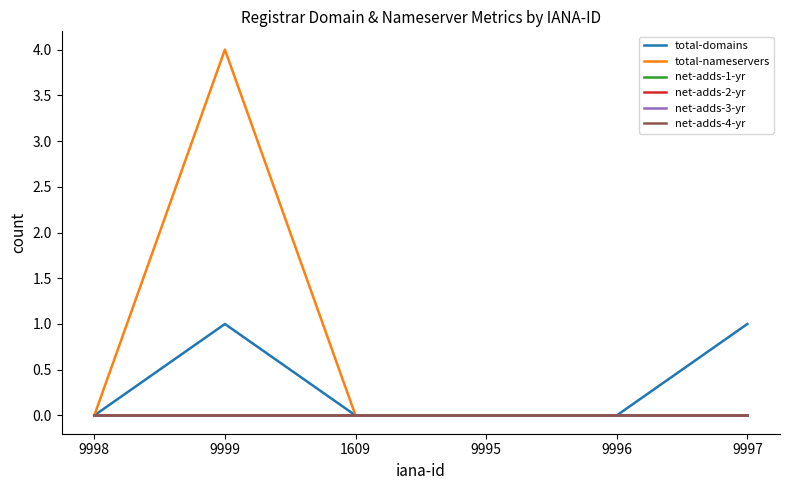

Does the chart have visible grid lines?

No